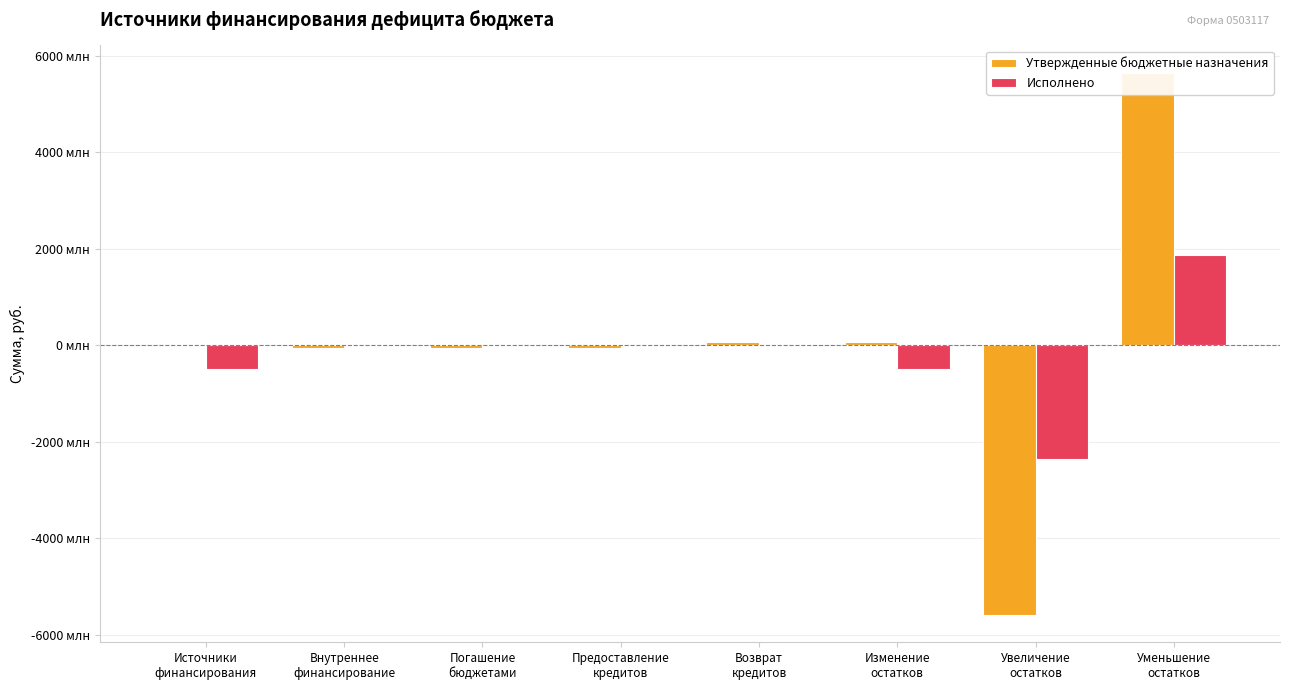

Is the value of Утвержденные бюджетные назначения at Изменение
остатков greater than the value of Исполнено at Источники
финансирования?

Yes